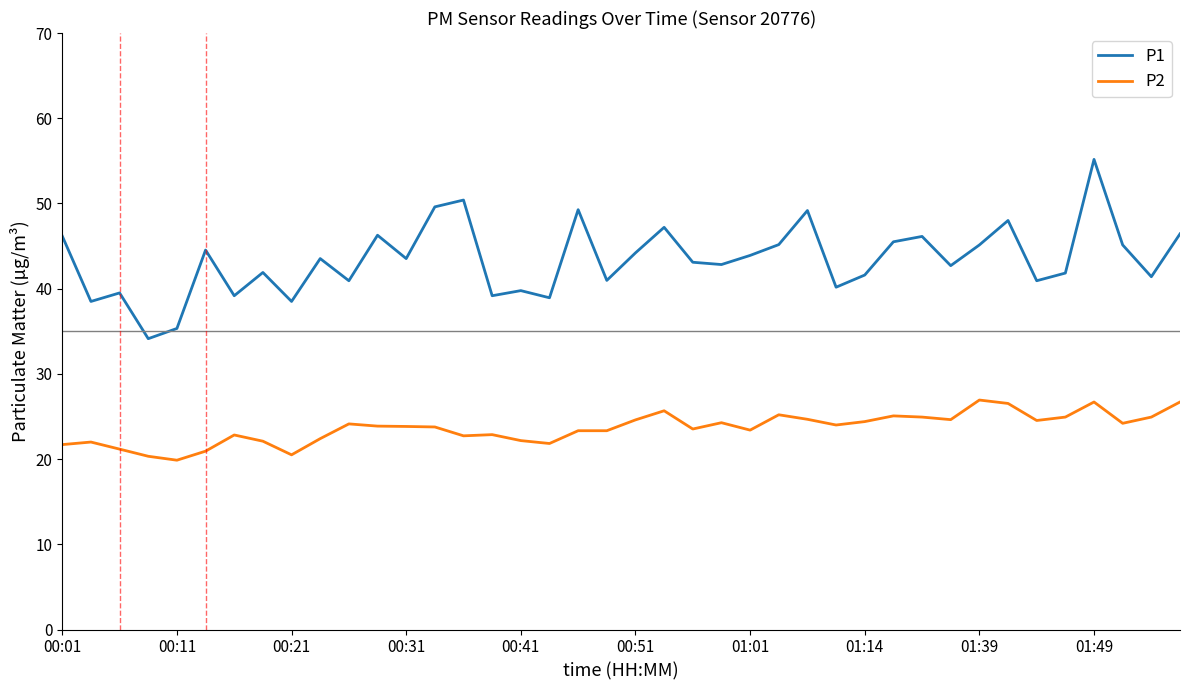

Which series has the largest total across all categories?

P1